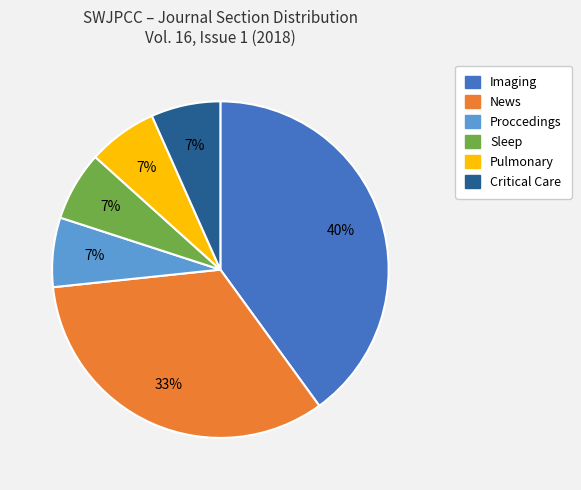

Does any single category account for the majority?

No